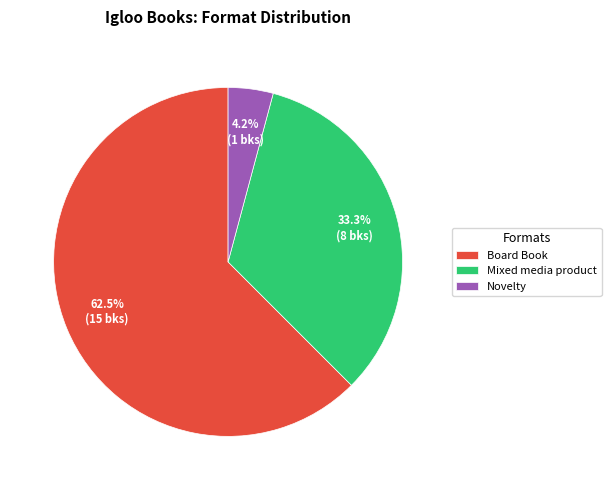

To the nearest percent, what is the difference between the largest and smallest slice percentages?

58%